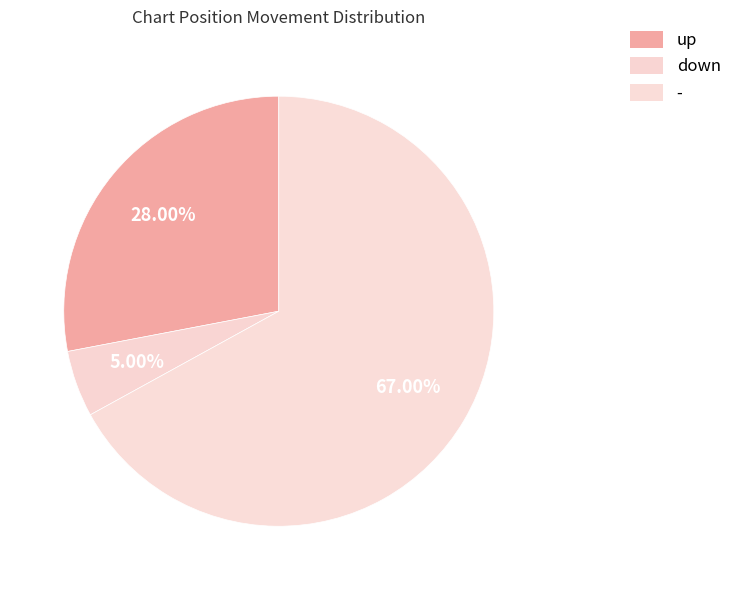

Count the number of slices in the pie.

3